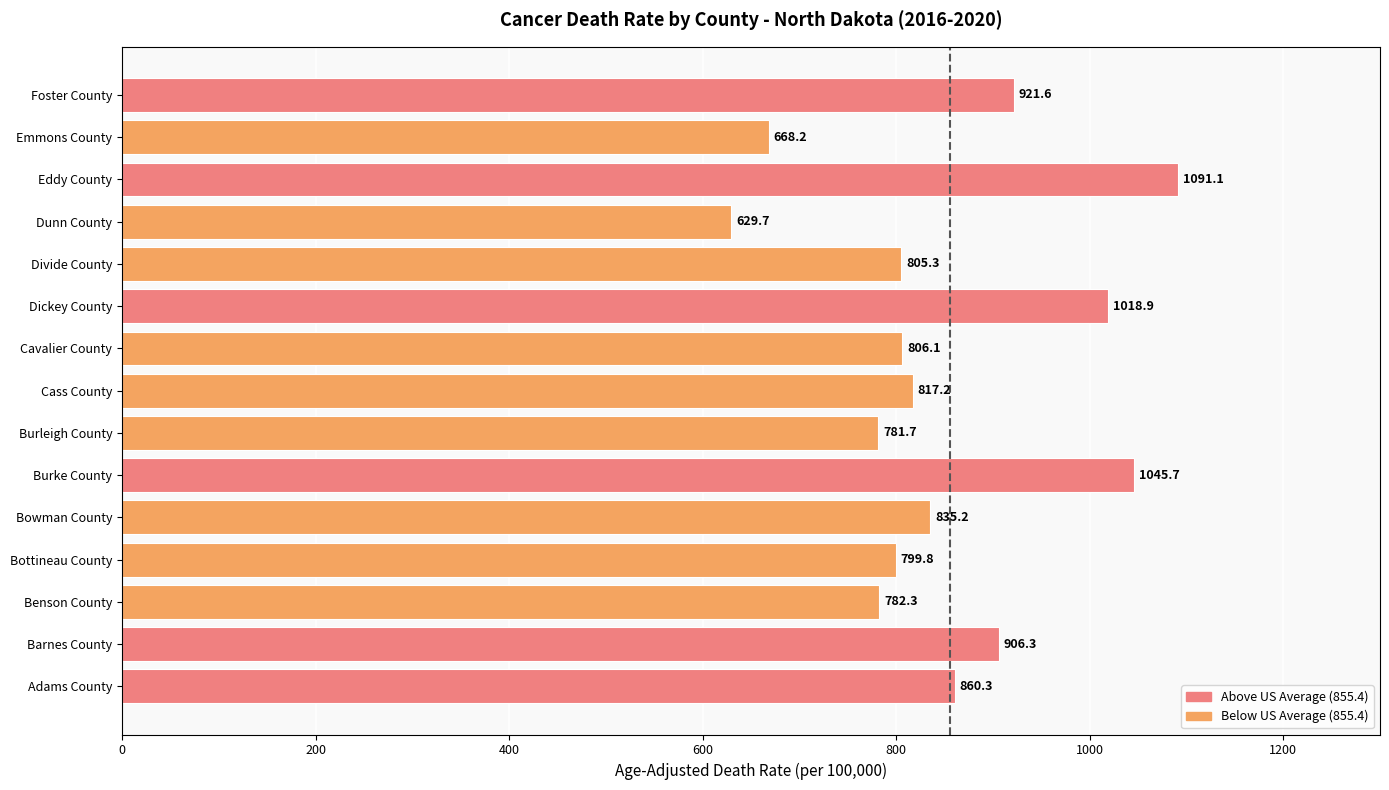

What is the sum of all values?

12769.4